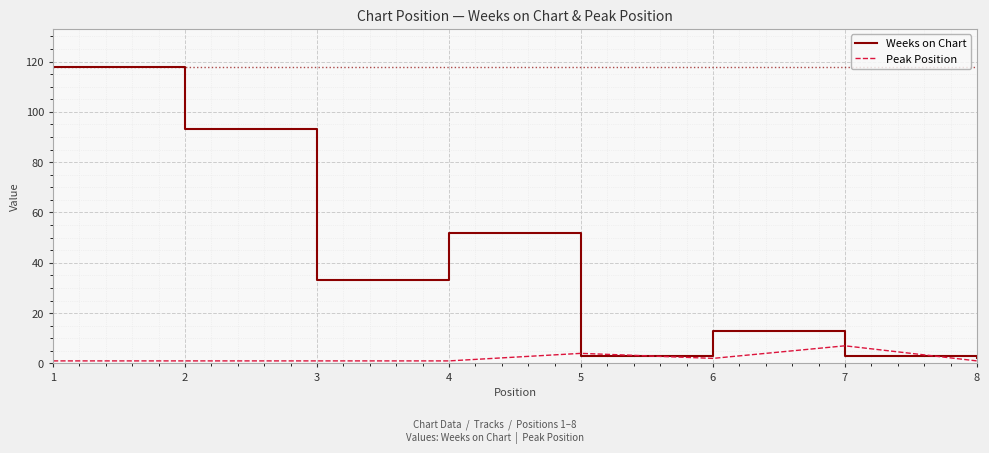

How many Peak Position values are between 1 and 4?

7